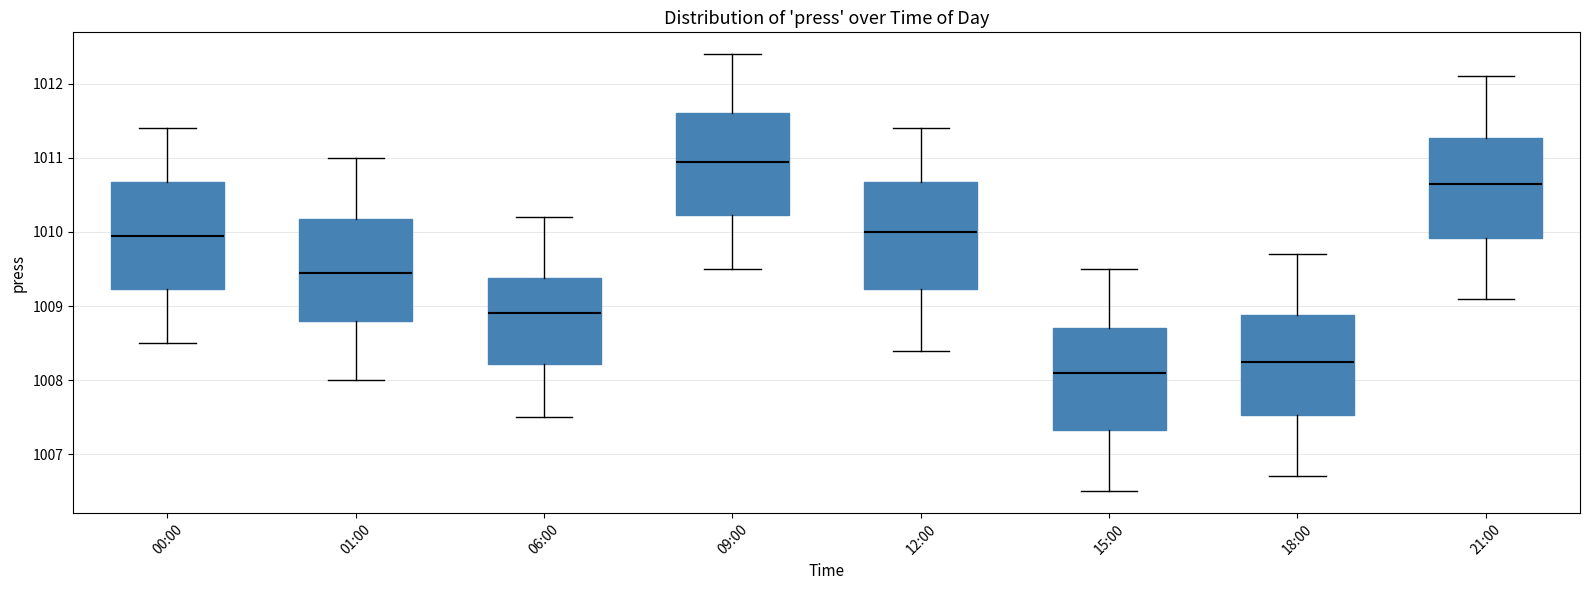

Reading left to right, read every box against the y-axis: the position of its median line, the range the box covers, and the ends of its whiskers. The values are not printed on the chart, so give them approximately, as read against the axis.

00:00: median 1010.0, box 1009.2 to 1010.7, whiskers 1008.5 to 1011.4
01:00: median 1009.5, box 1008.8 to 1010.2, whiskers 1008.0 to 1011.0
06:00: median 1008.9, box 1008.2 to 1009.4, whiskers 1007.5 to 1010.2
09:00: median 1011.0, box 1010.2 to 1011.6, whiskers 1009.5 to 1012.4
12:00: median 1010.0, box 1009.2 to 1010.7, whiskers 1008.4 to 1011.4
15:00: median 1008.1, box 1007.3 to 1008.7, whiskers 1006.5 to 1009.5
18:00: median 1008.3, box 1007.5 to 1008.9, whiskers 1006.7 to 1009.7
21:00: median 1010.7, box 1009.9 to 1011.3, whiskers 1009.1 to 1012.1